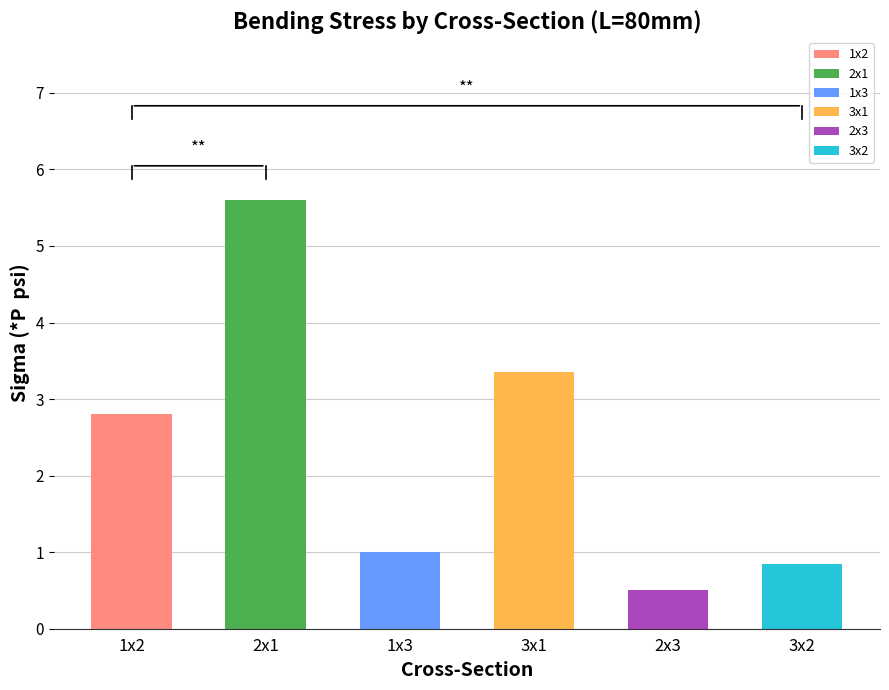

Reading left to right, extract all data points from this chart.

1x2=2.8	2x1=5.6	1x3=1.0	3x1=3.4	2x3=0.5	3x2=0.8